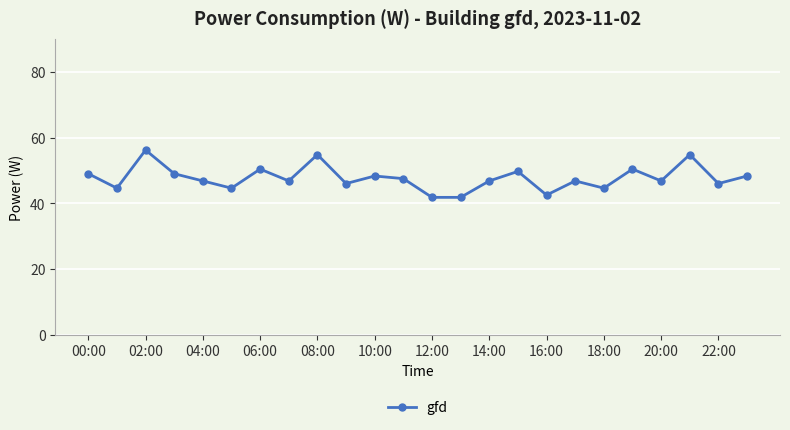

How many interior local peaks (higher than both neighbors) does the data have?

8